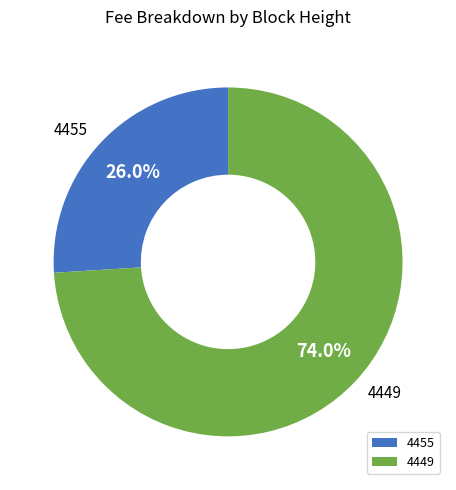

Is the sum of 4449 and 4455 greater than half?

Yes